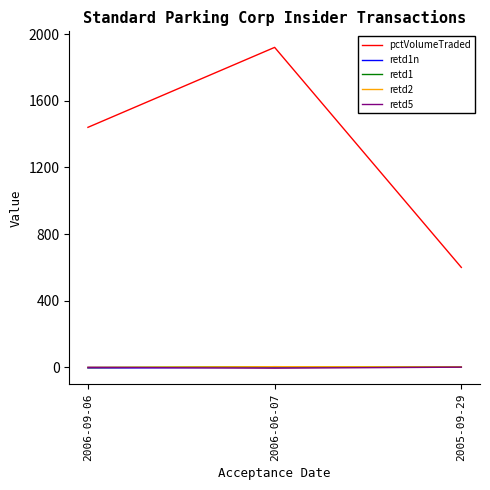

Reading left to right, extract all data points from this chart.

pctVolumeTraded: 2006-09-06=1441	2006-06-07=1921	2005-09-29=600
retd1n: 2006-09-06=-4	2006-06-07=0	2005-09-29=1
retd1: 2006-09-06=-1	2006-06-07=4	2005-09-29=2
retd2: 2006-09-06=-1	2006-06-07=4	2005-09-29=2
retd5: 2006-09-06=0	2006-06-07=-5	2005-09-29=1